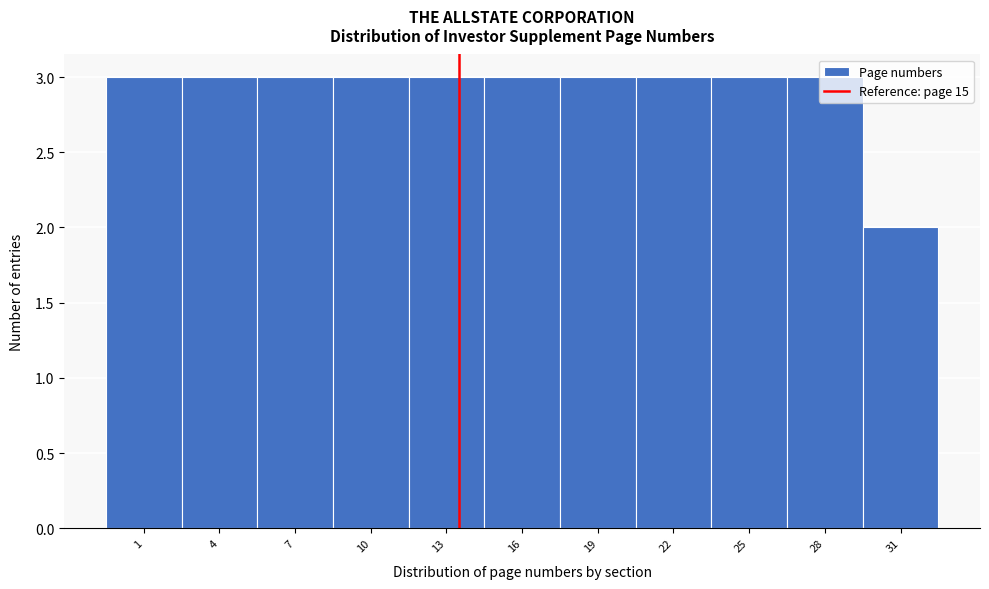

What is the maximum value shown in the chart?

3